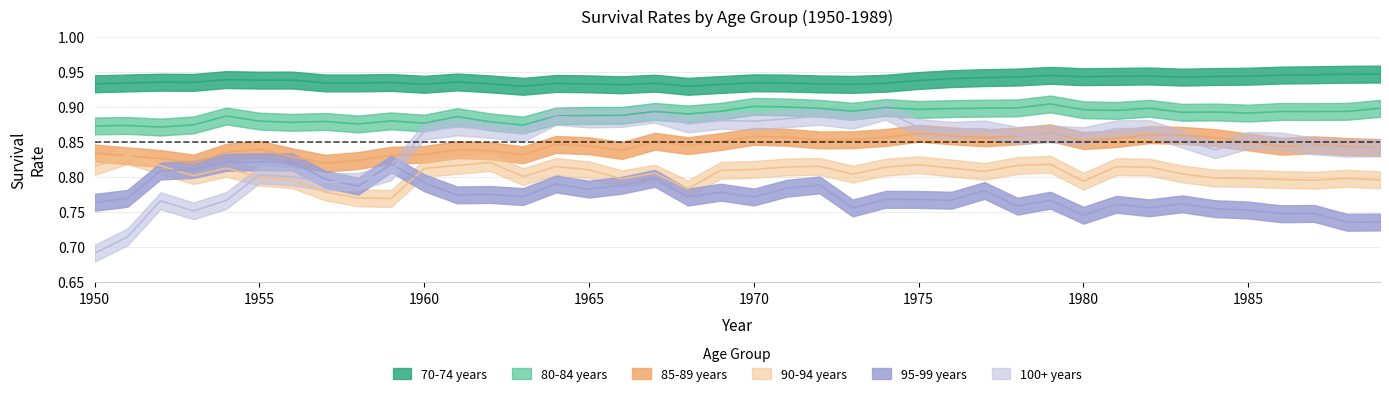

Count the 95-99 years values in the range 0 to 1.

40